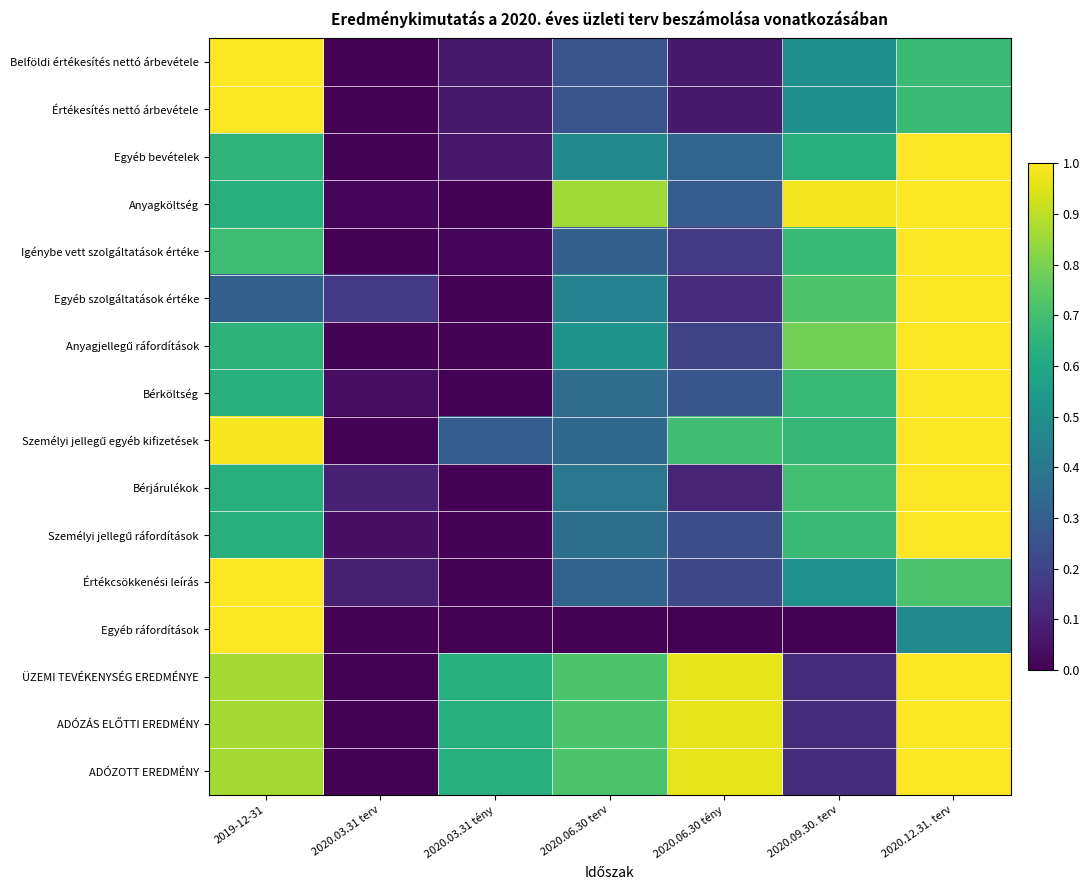

At how many categories does at least one series exceed 0?

7